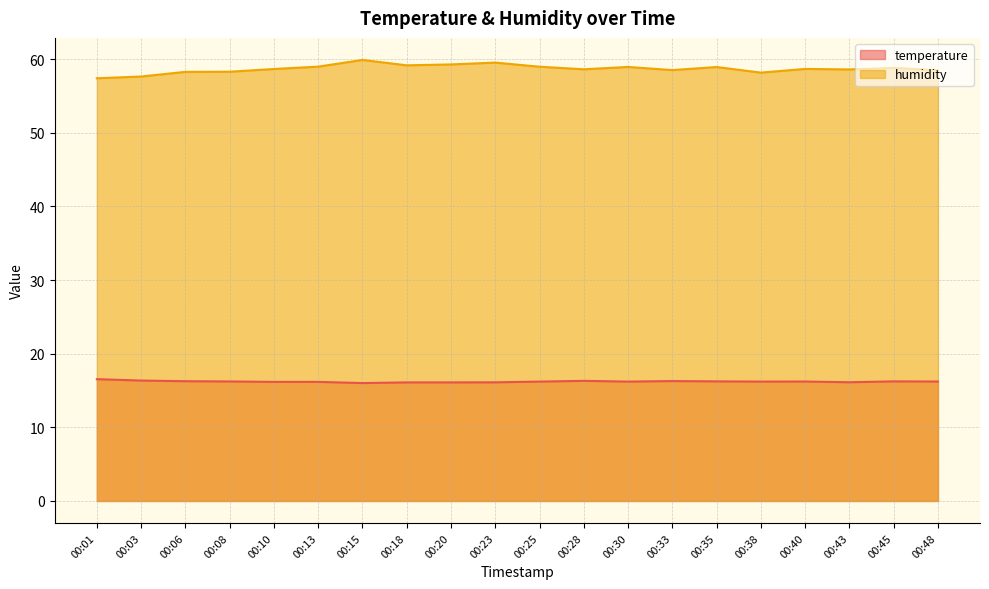

How many interior local peaks does the temperature series have?

4